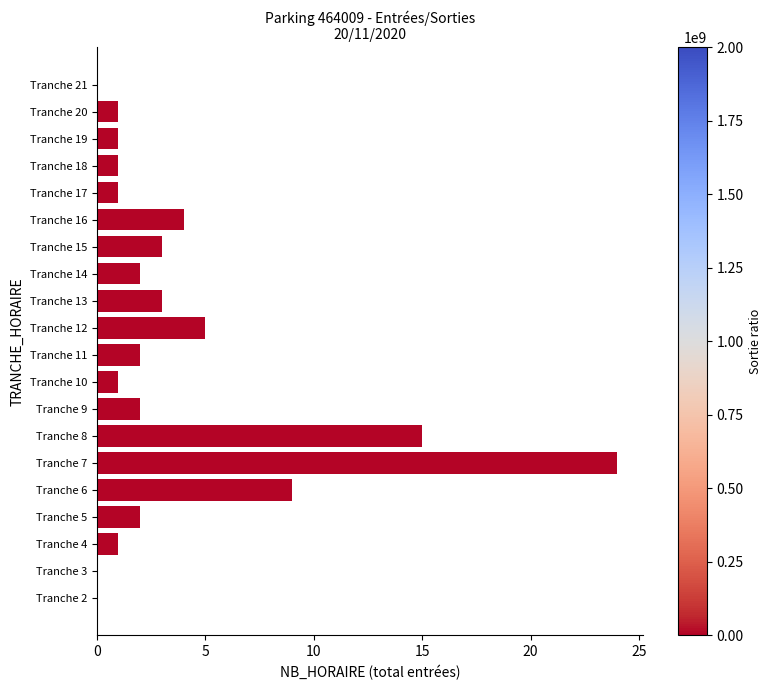

The chart shows a value of 3 at Tranche 12. True or false?

False